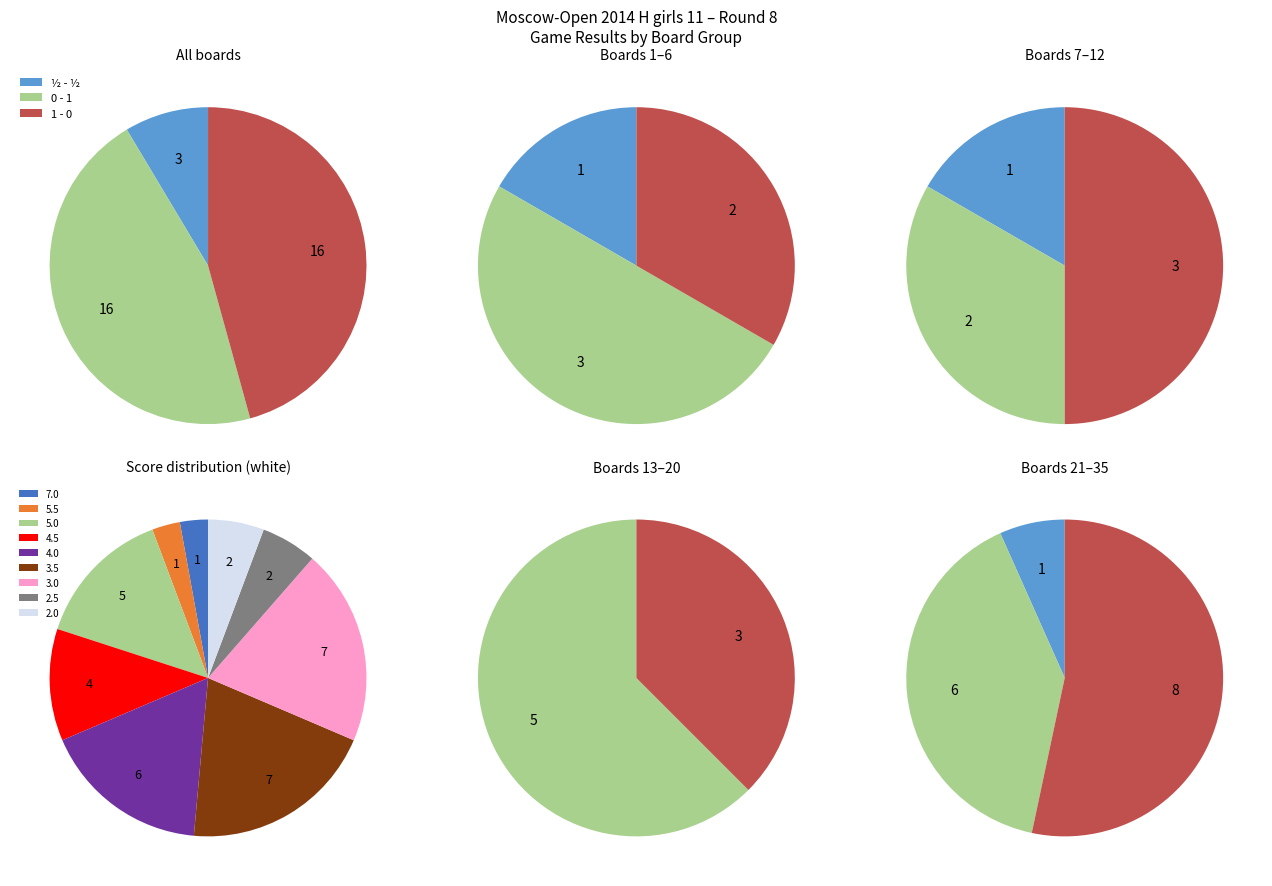

How many slices are in this pie chart?

3